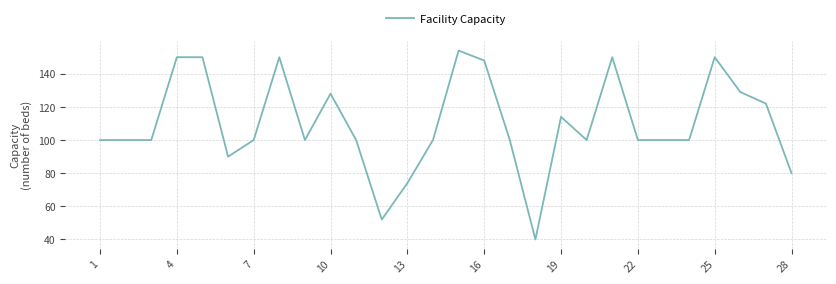

What is the average value?

110